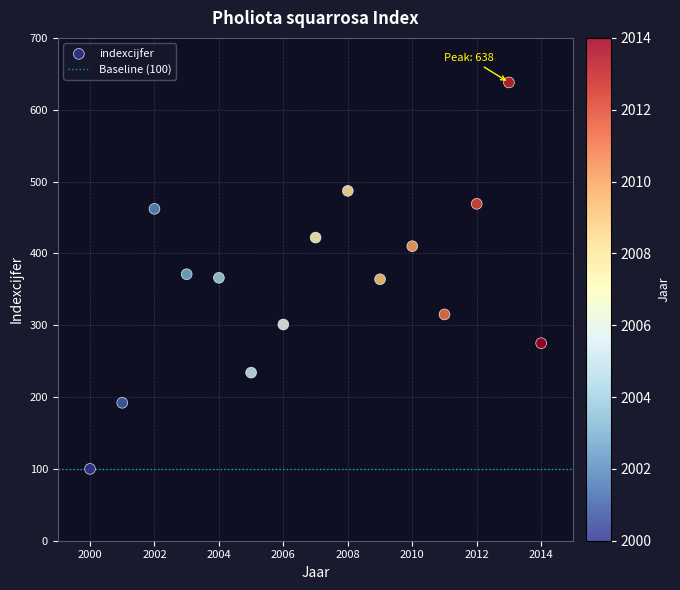

What is the range of X values (max minus min)?

14